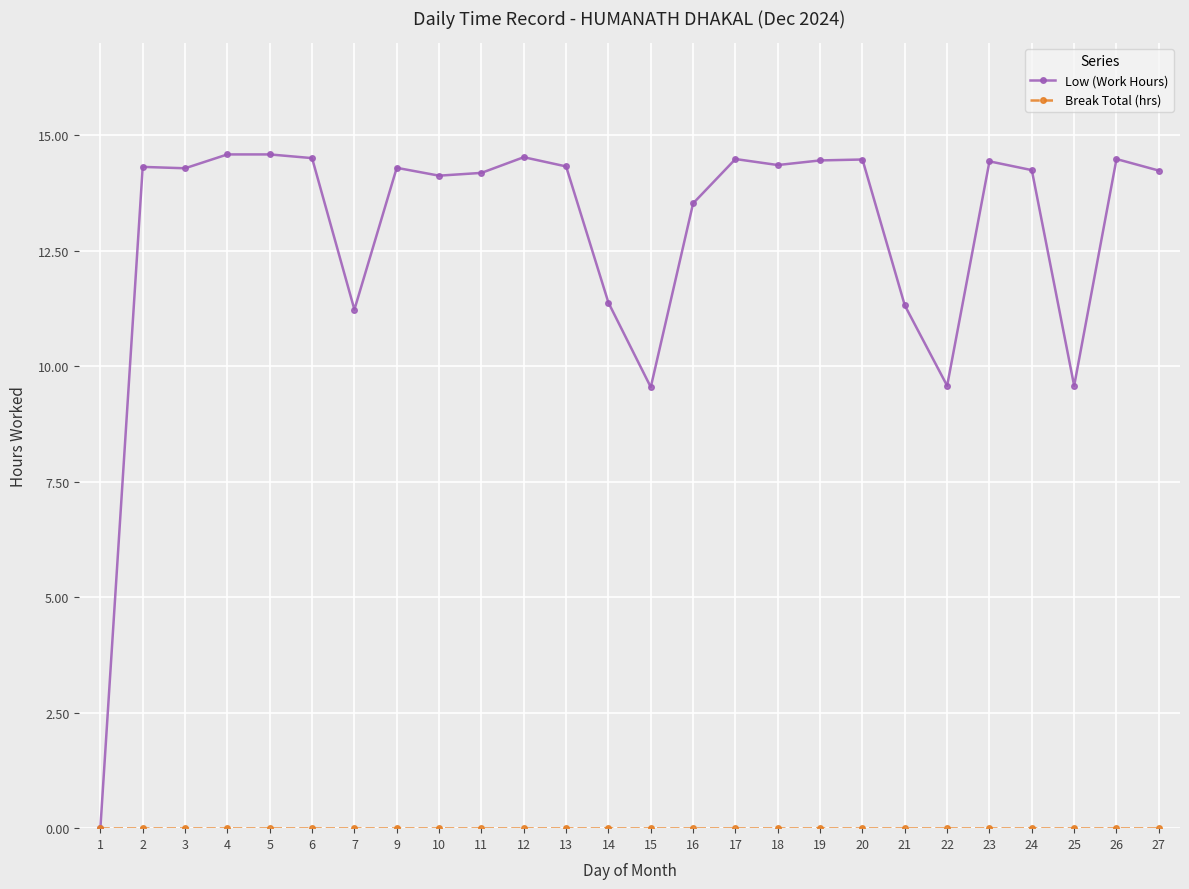

Which series has the widest spread of values?

Low (Work Hours)